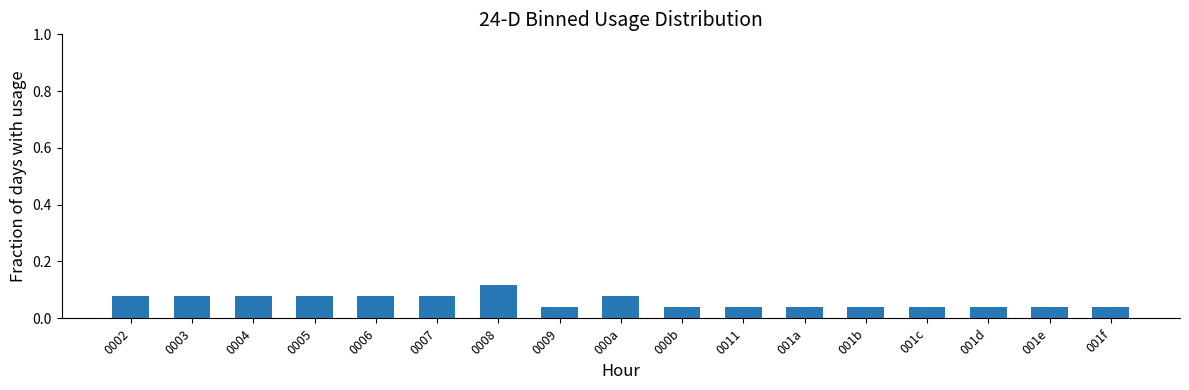

What is the sum of all values?

1.0